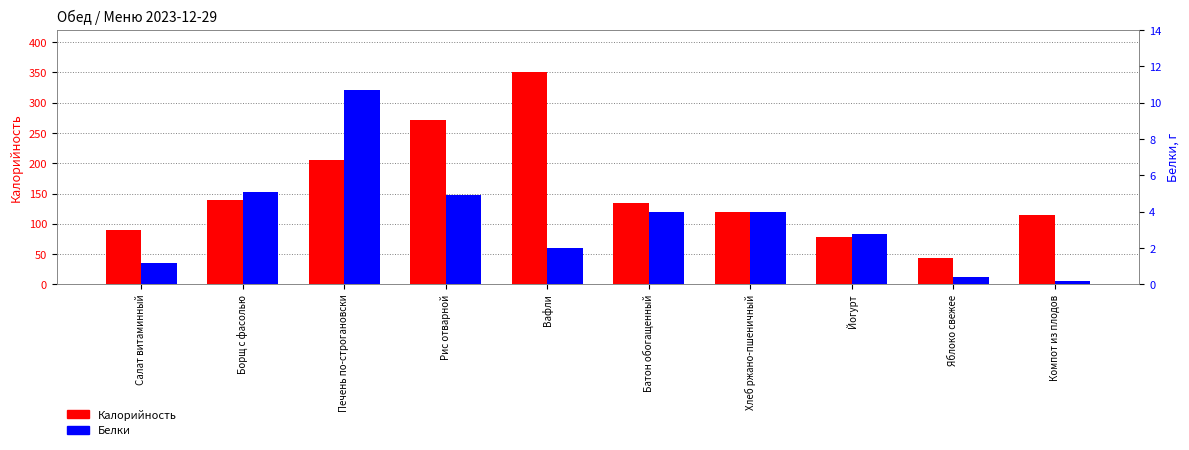

Which category has the lowest value across all series?

Компот из плодов